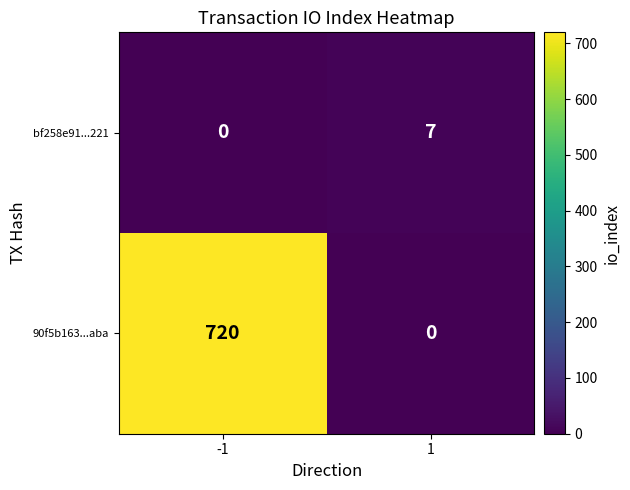

Is it true that bf258e91...221 equals 0 at -1?

True